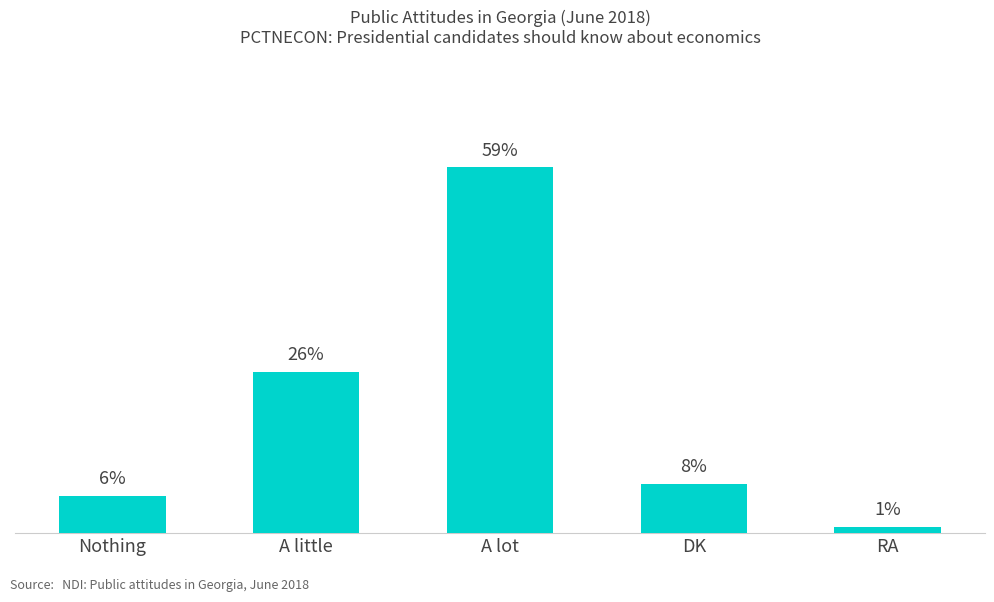

Does the chart contain stacked bars?

No